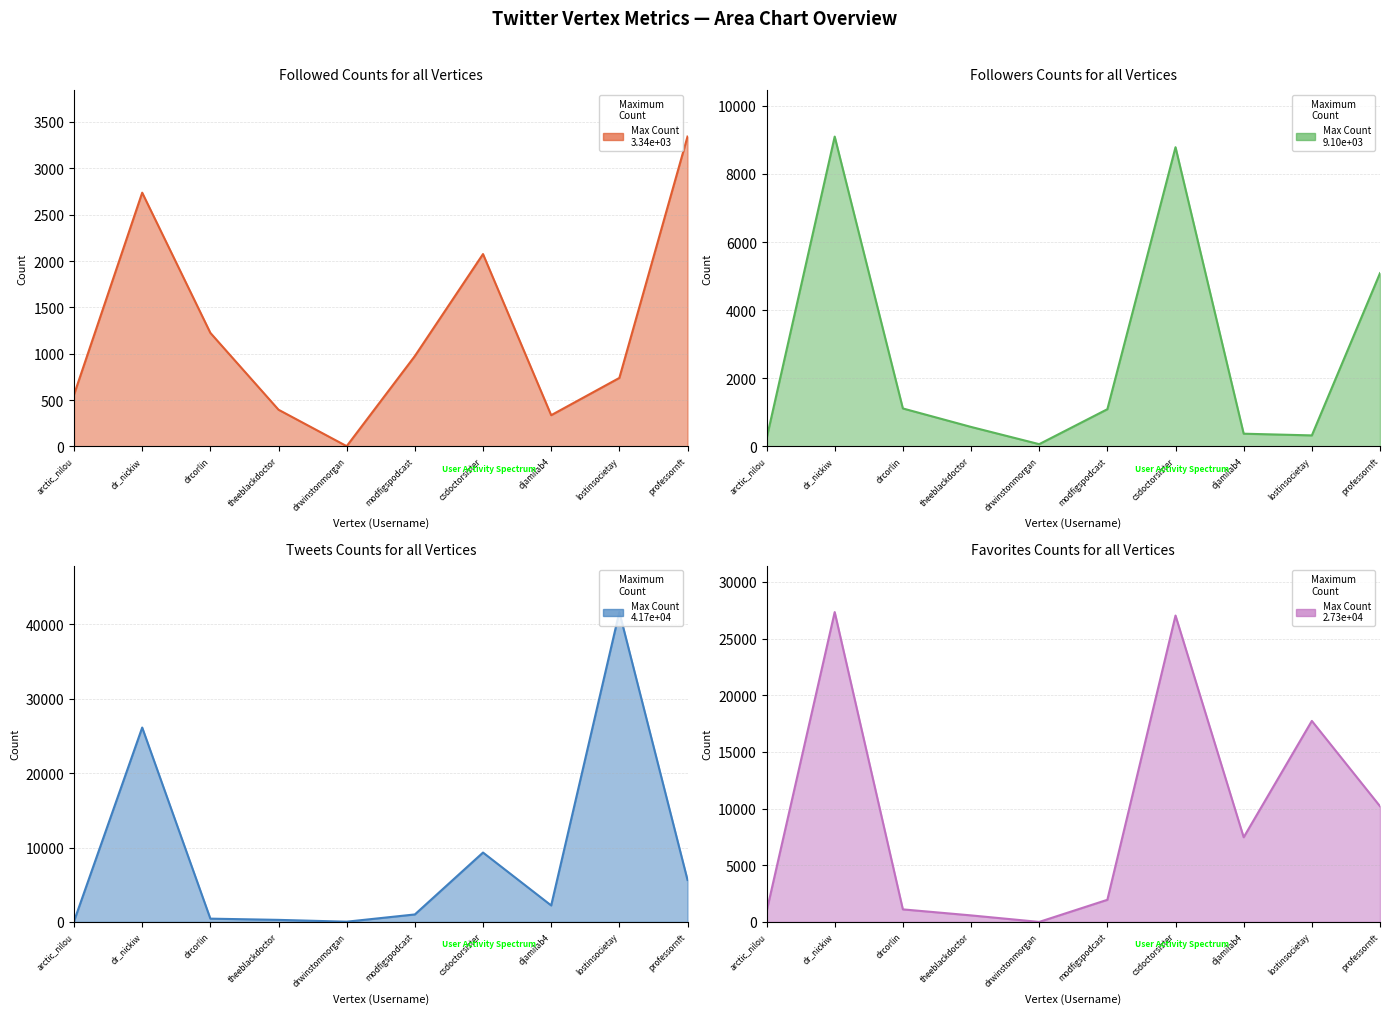

Reading right to left, what are all the values shown in this chart?

Followed: professornft=3342	lostinsocietay=739	djamilab4=337	csdoctorsister=2075	modfigspodcast=975	drwinstonmorgan=3	theeblackdoctor=396	drcorlin=1225	dr_nickiw=2737	arctic_nilou=559
Followers: professornft=5086	lostinsocietay=324	djamilab4=374	csdoctorsister=8783	modfigspodcast=1093	drwinstonmorgan=67	theeblackdoctor=573	drcorlin=1115	dr_nickiw=9095	arctic_nilou=227
Tweets: professornft=5647	lostinsocietay=41655	djamilab4=2217	csdoctorsister=9329	modfigspodcast=1008	drwinstonmorgan=33	theeblackdoctor=278	drcorlin=442	dr_nickiw=26135	arctic_nilou=101
Favorites: professornft=10212	lostinsocietay=17741	djamilab4=7473	csdoctorsister=27039	modfigspodcast=1954	drwinstonmorgan=2	theeblackdoctor=578	drcorlin=1109	dr_nickiw=27344	arctic_nilou=911